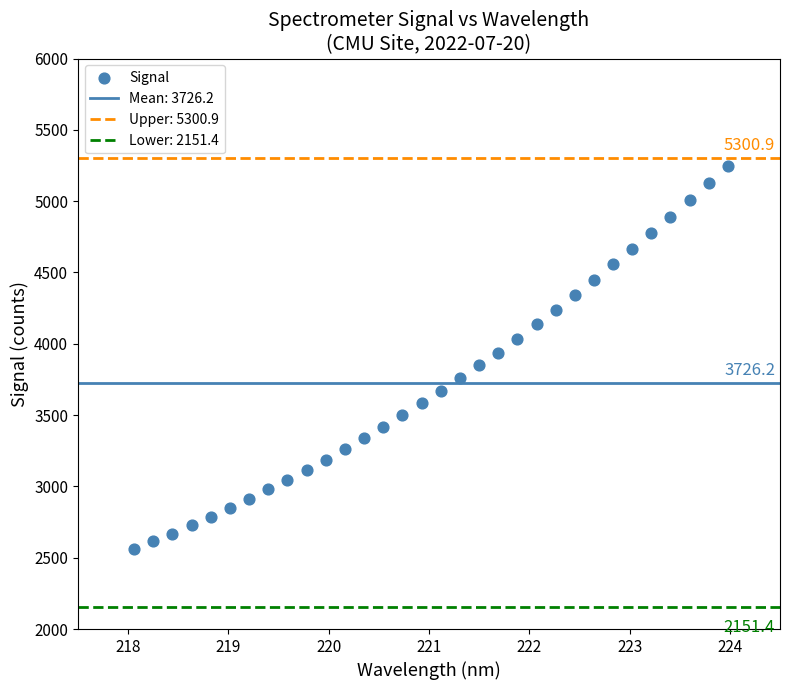

What is the range of Y values (max minus min)?

2688.0